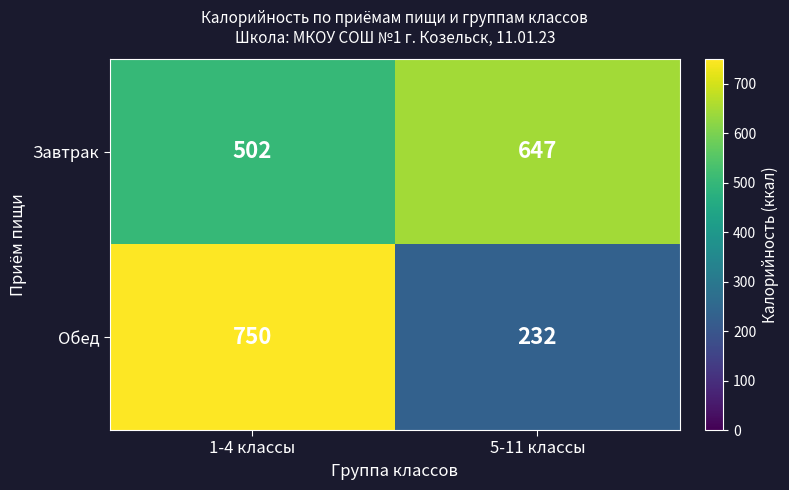

The Завтрак series shows 333 at 1-4 классы. True or false?

False